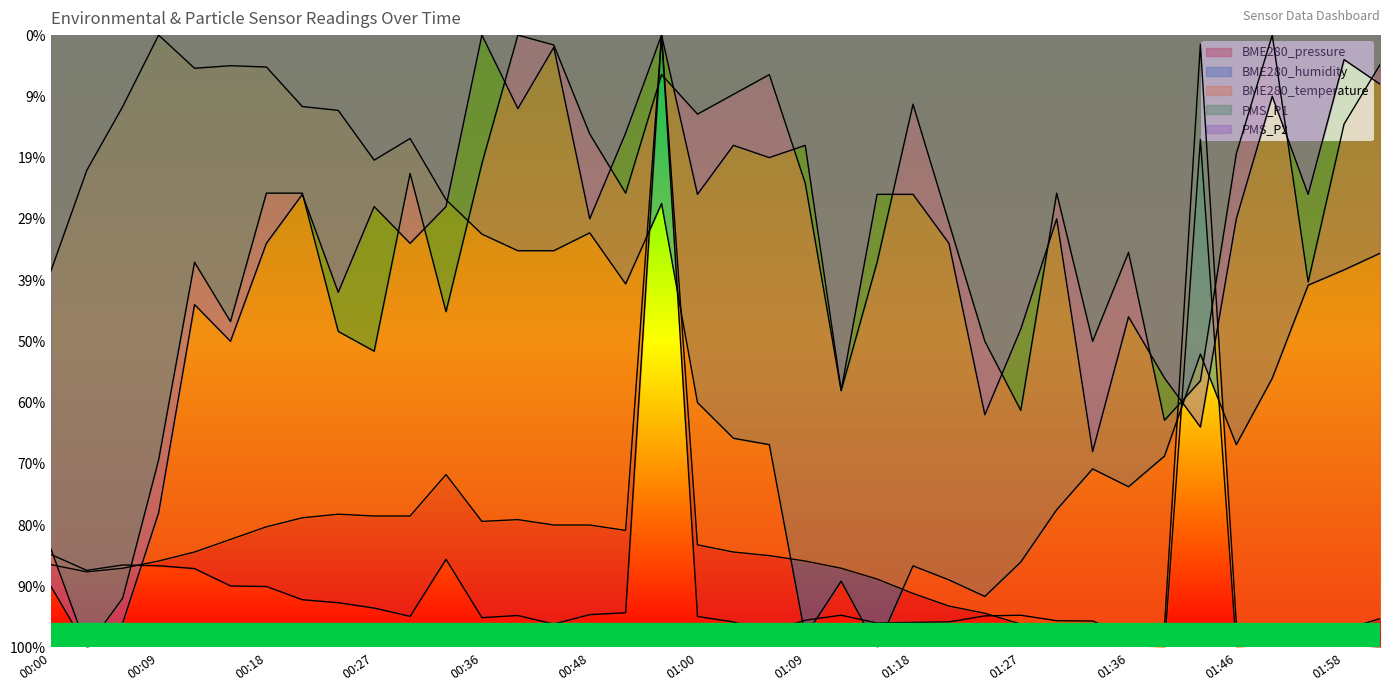

Which category has the lowest value in the PMS_P2 series?

00:03